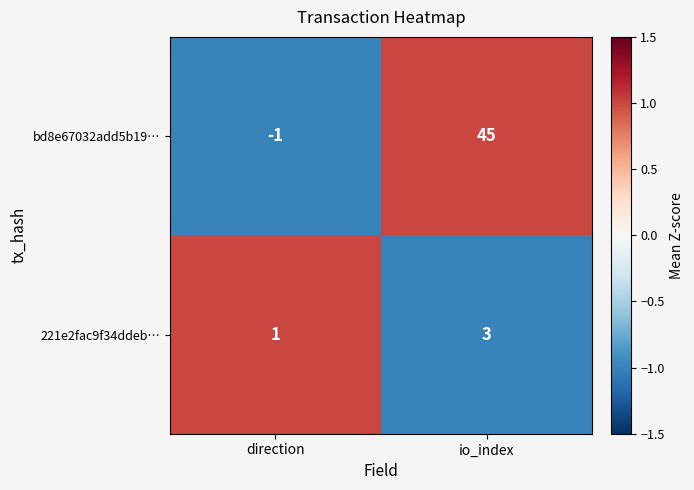

Rank the series at io_index from highest to lowest value.

bd8e67032add5b19…, 221e2fac9f34ddeb…